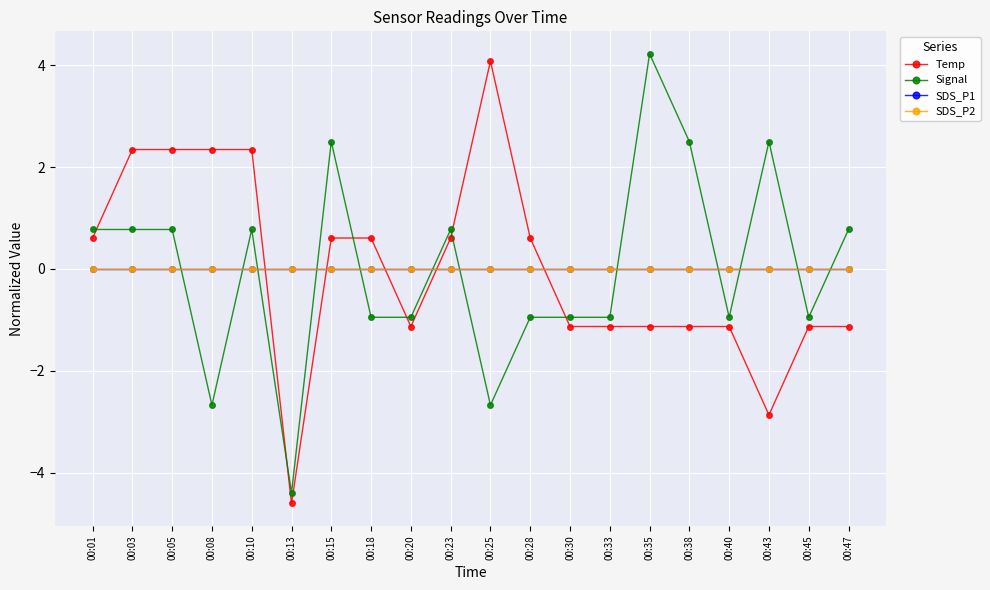

What is the difference between the maximum and minimum values in the Signal series?

8.6